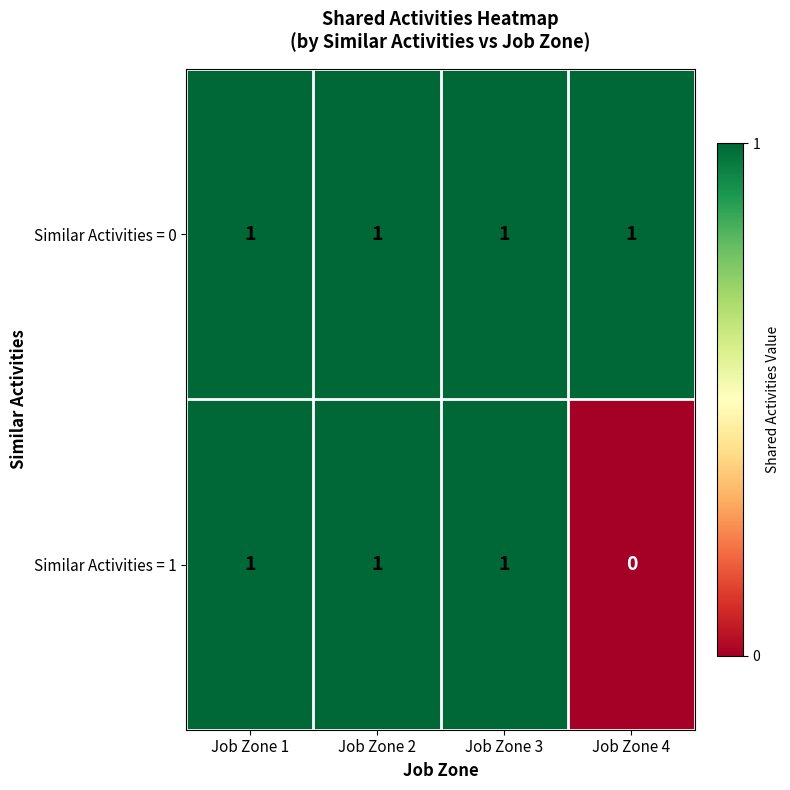

Which series has the largest range (max minus min)?

Similar Activities = 1